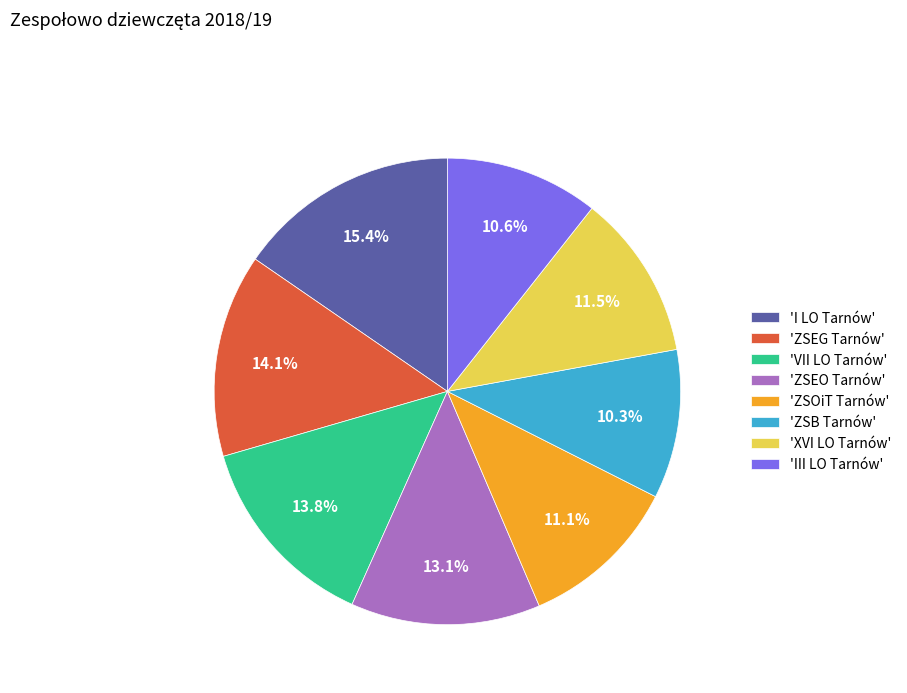

Which category has the biggest portion of the pie?

'I LO Tarnów'